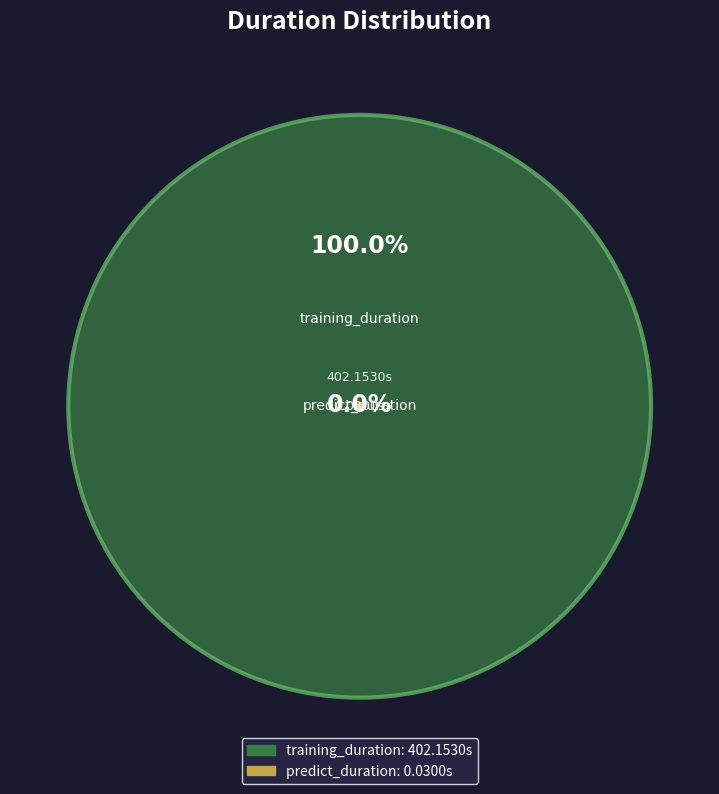

Rank the categories by value from lowest to highest.

predict_duration, training_duration